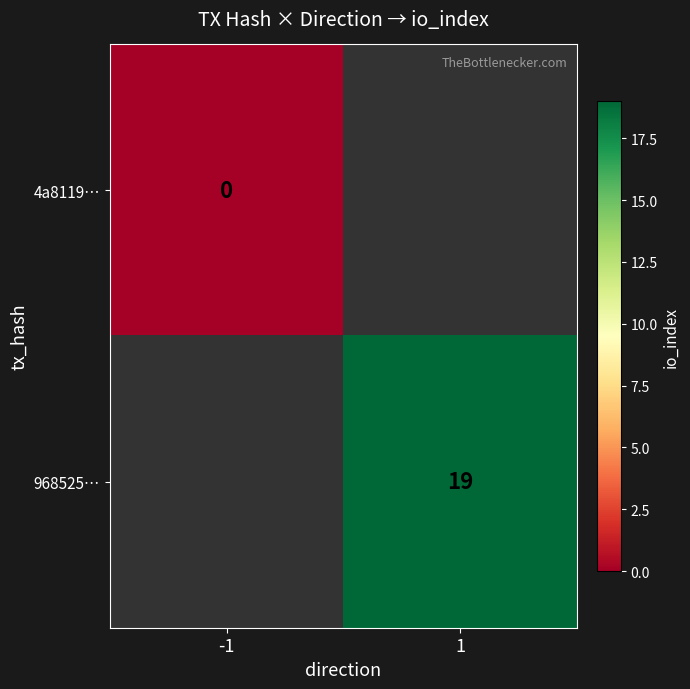

The 968525… series shows 32 at 1. True or false?

False